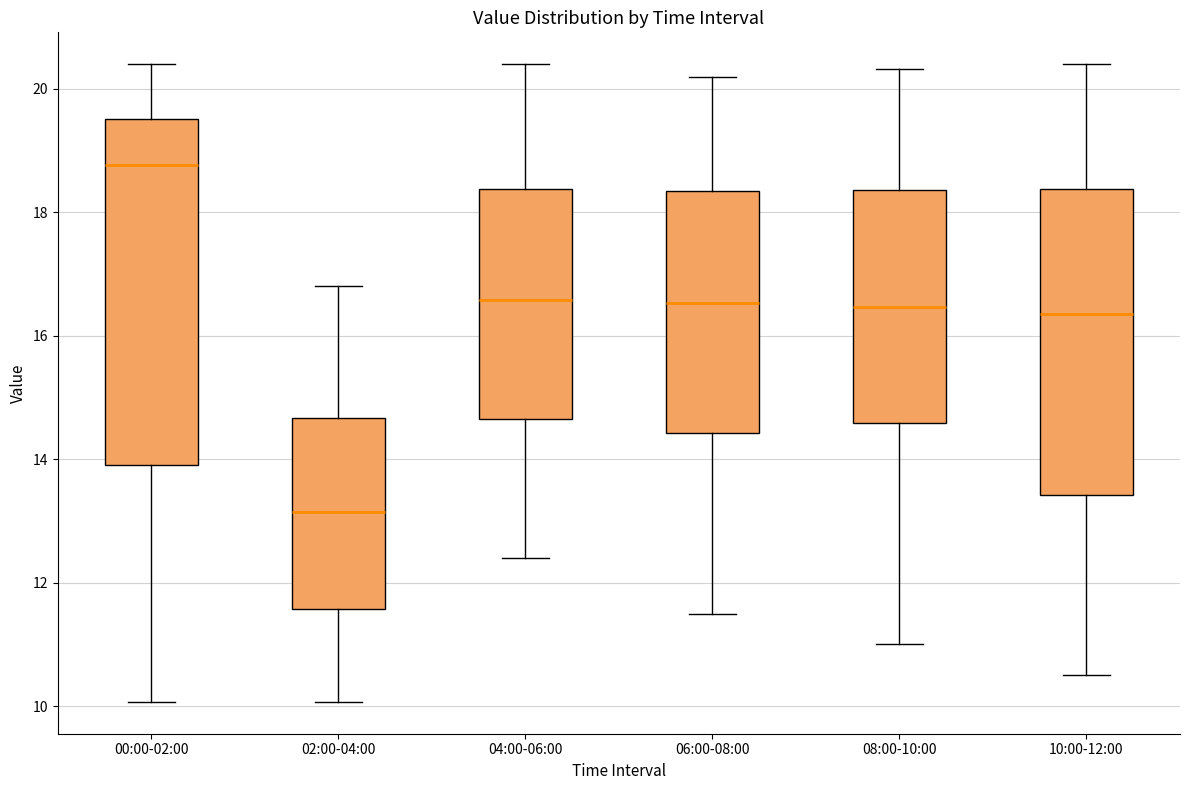

Which box has the lowest median line?

02:00-04:00